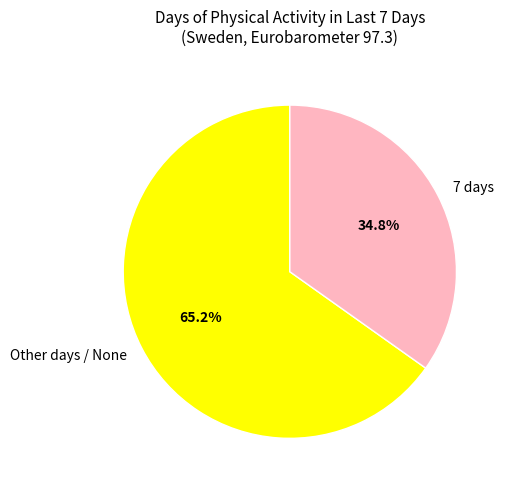

Approximately how many times larger is the value at 7 days compared to Other days / None?

0.5